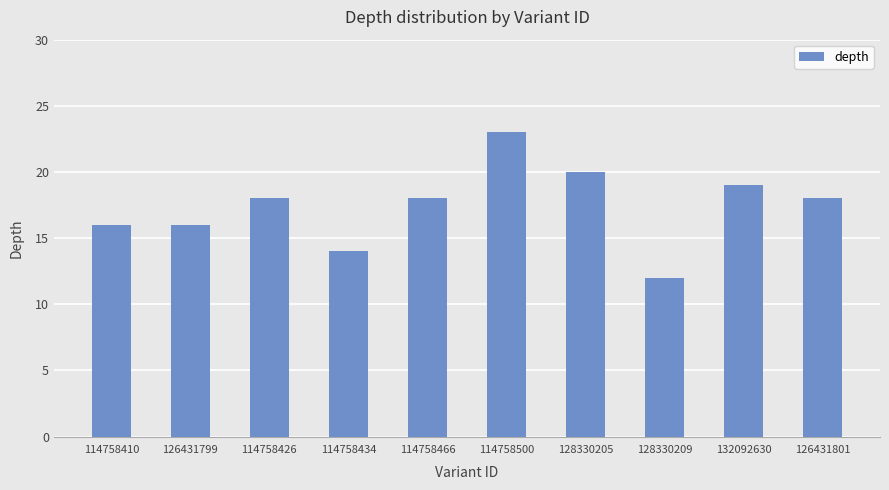

The value at 128330205 is 32. True or false?

False